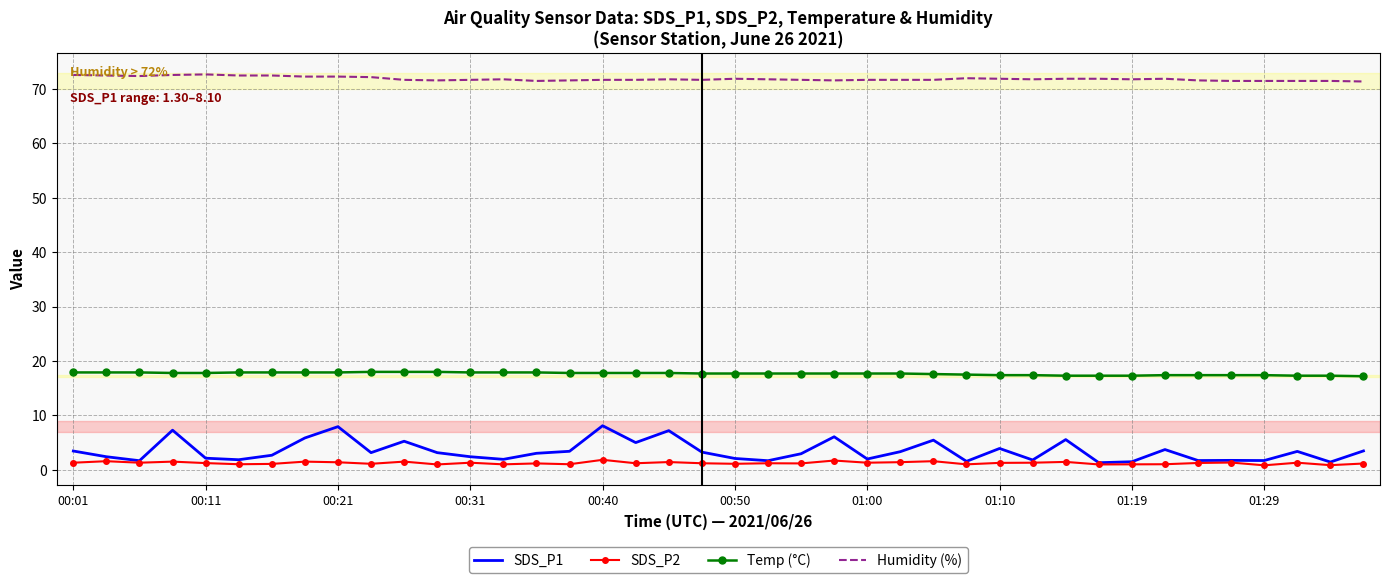

Rank the series by their maximum value, from highest to lowest.

Humidity (%), Temp (°C), SDS_P1, SDS_P2